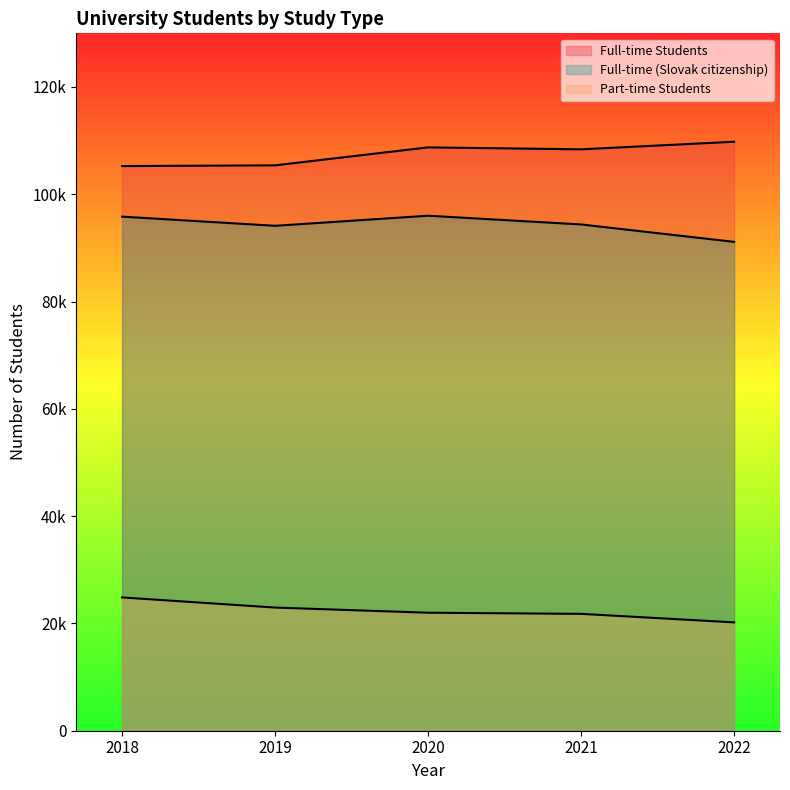

What is the value of the Full-time Students point at the 5th from the left?

109794